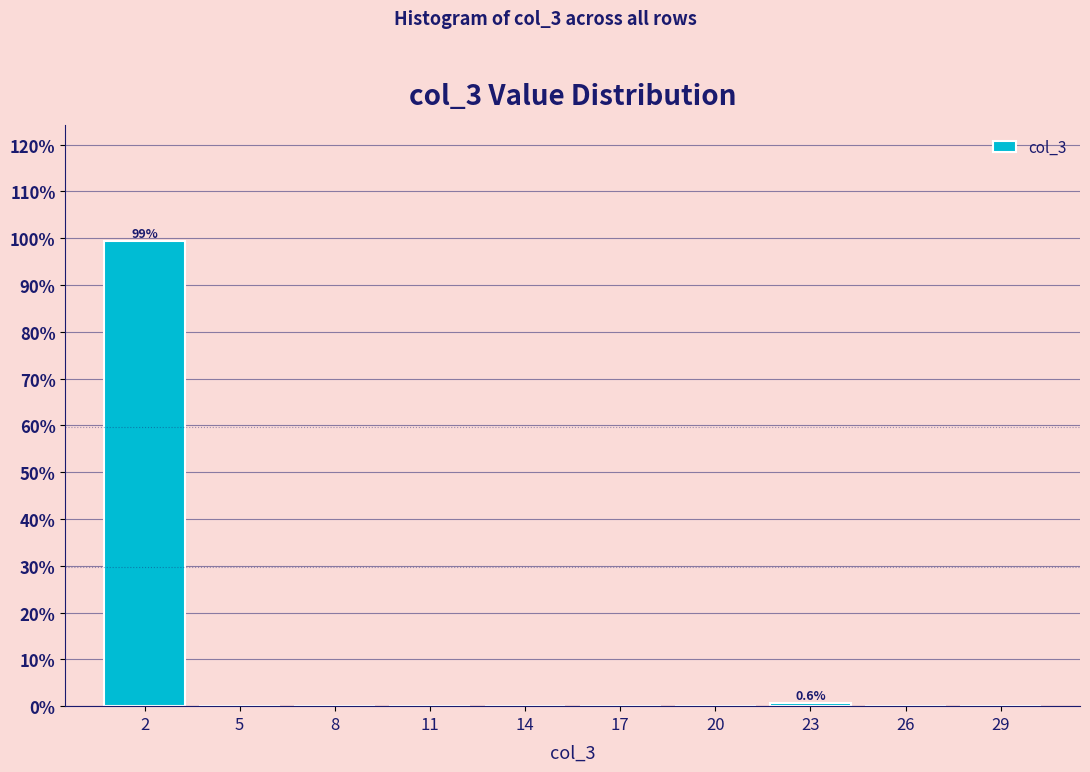

Reading left to right, extract all data points from this chart.

2=99.4	5=0.0	8=0.0	11=0.0	14=0.0	17=0.0	20=0.0	23=0.6	26=0.0	29=0.0